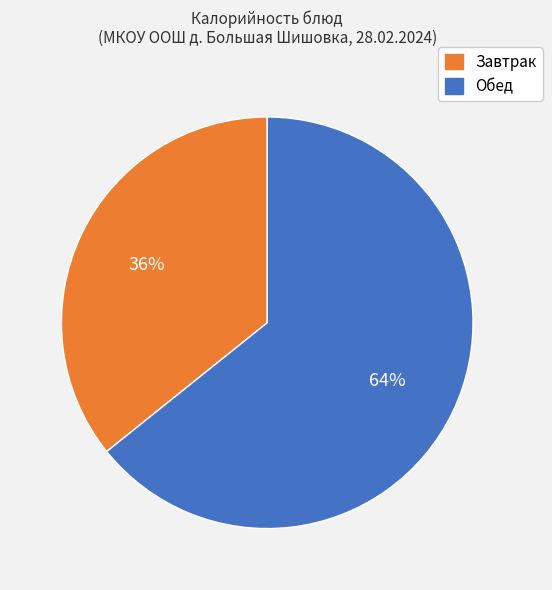

How many segments does this pie chart have?

2